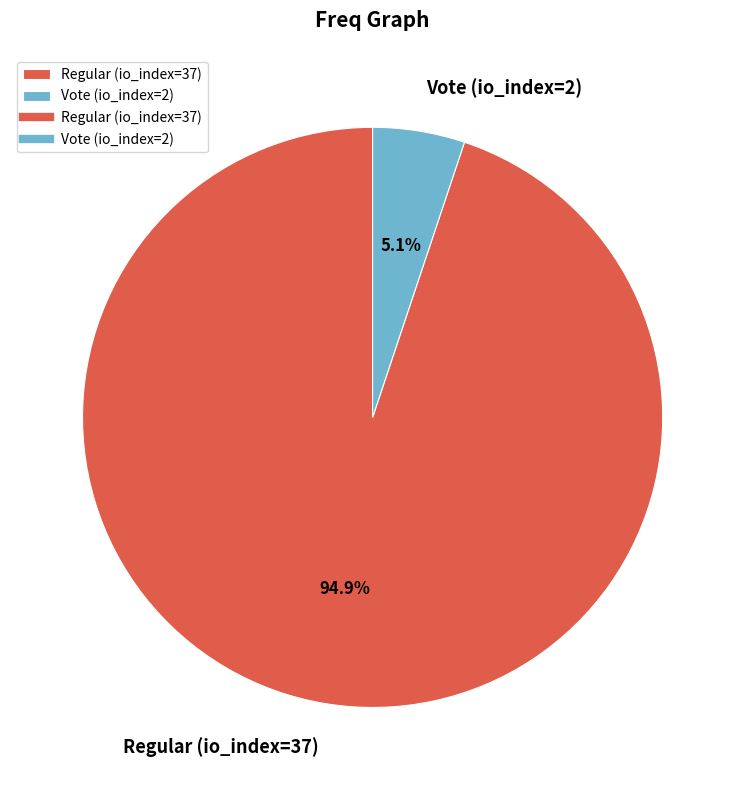

Is Vote (io_index=2) the majority of the pie?

No